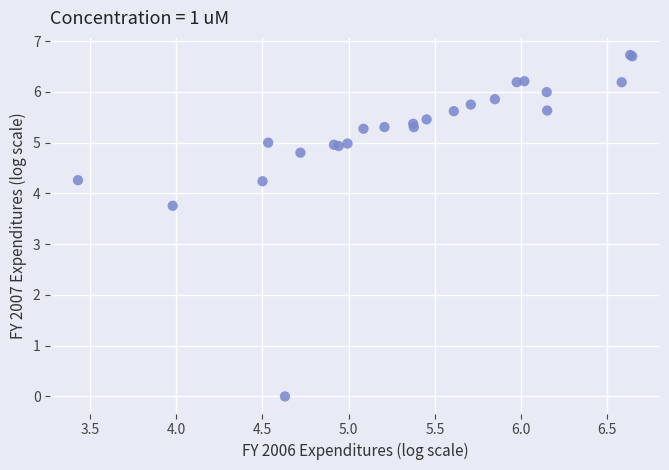

What Y value in the scatter plot is closest to 3?

3.8